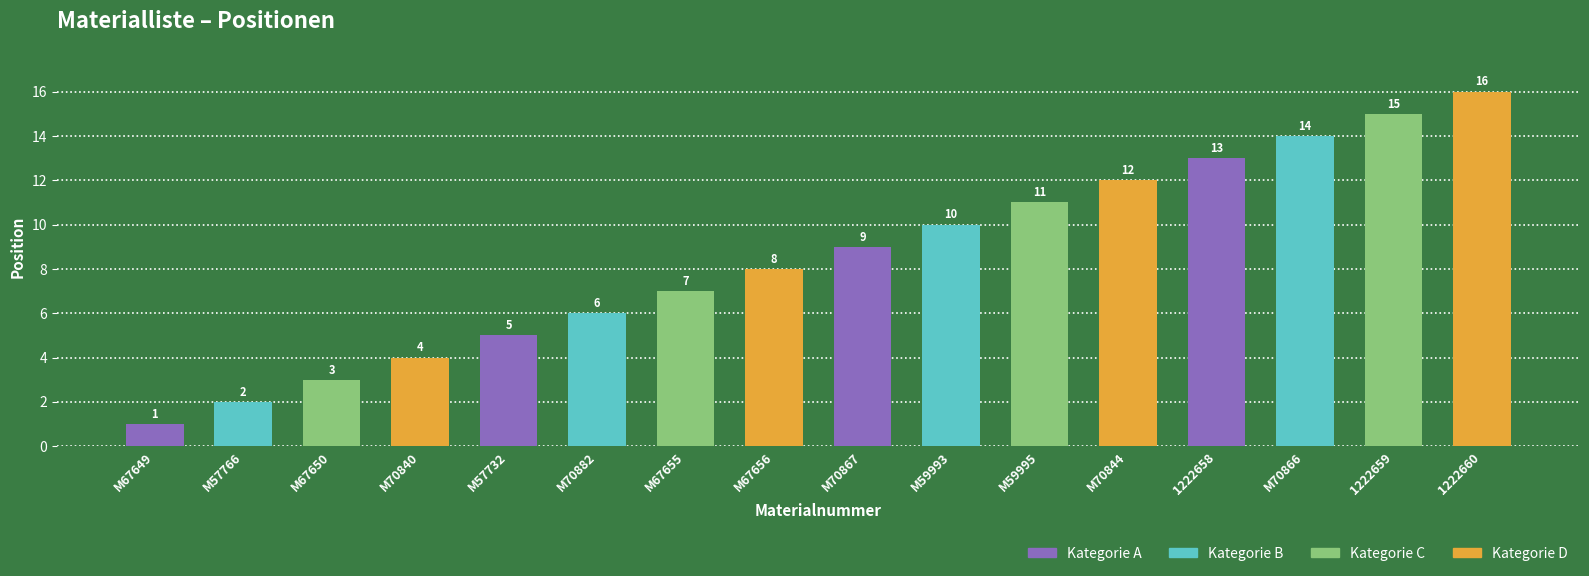

What is the ratio of the value at M70882 to the value at M67649?

6.0